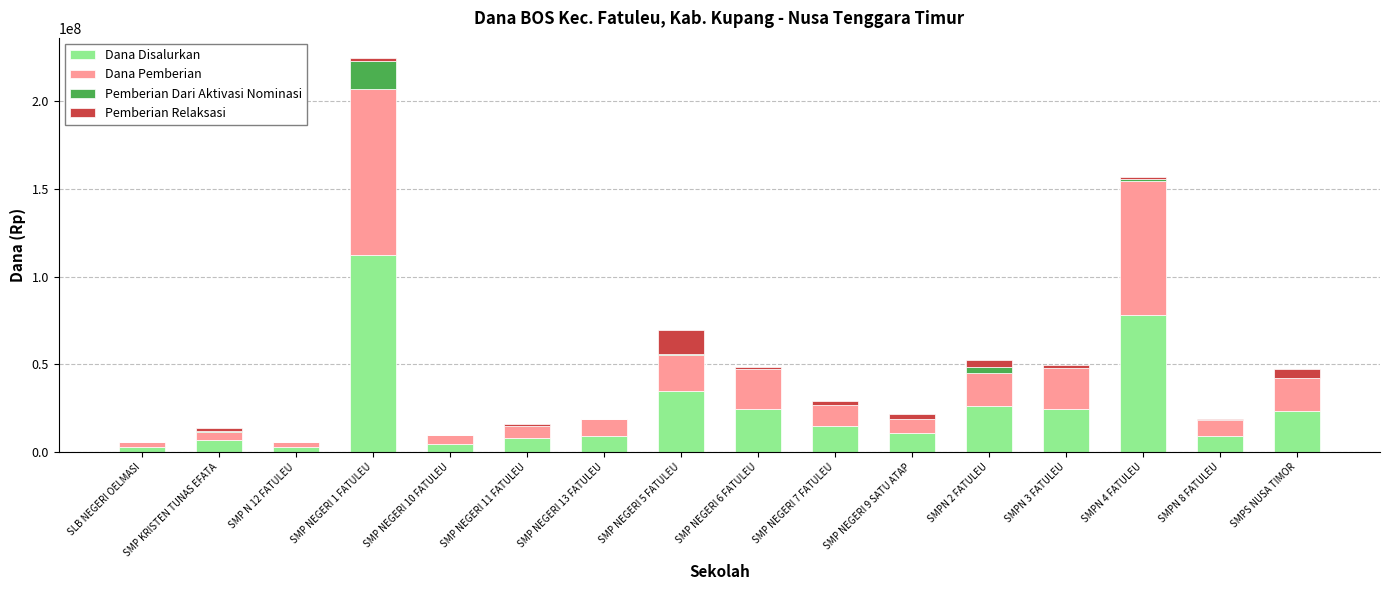

What is the maximum value for Dana Disalurkan?

112500000